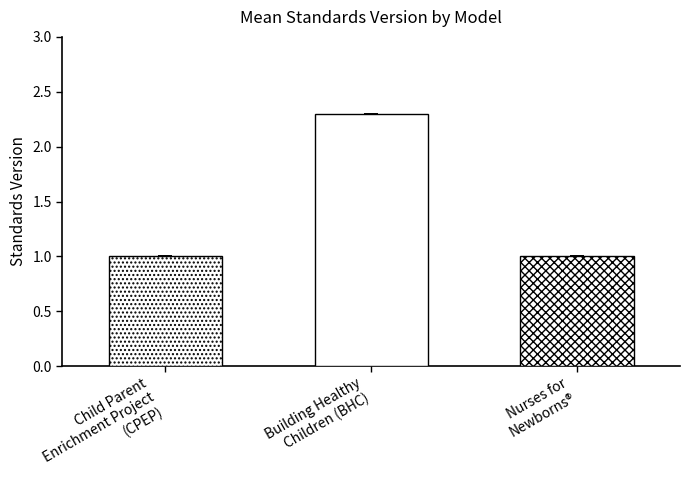

Reading right to left, transcribe all the data shown in this chart.

1.0	2.3	1.0